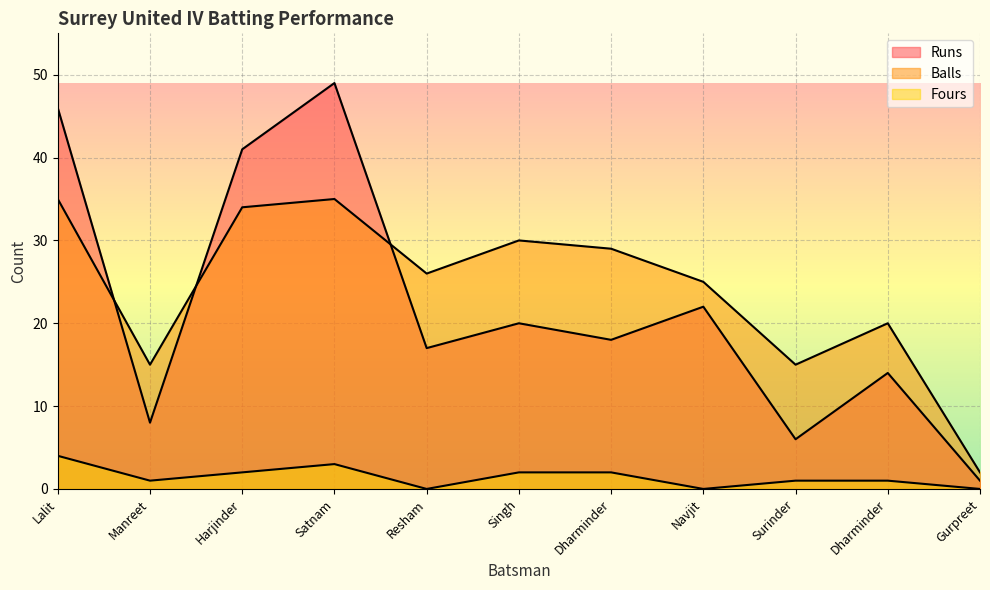

At which category is the sum across all series the highest?

Satnam